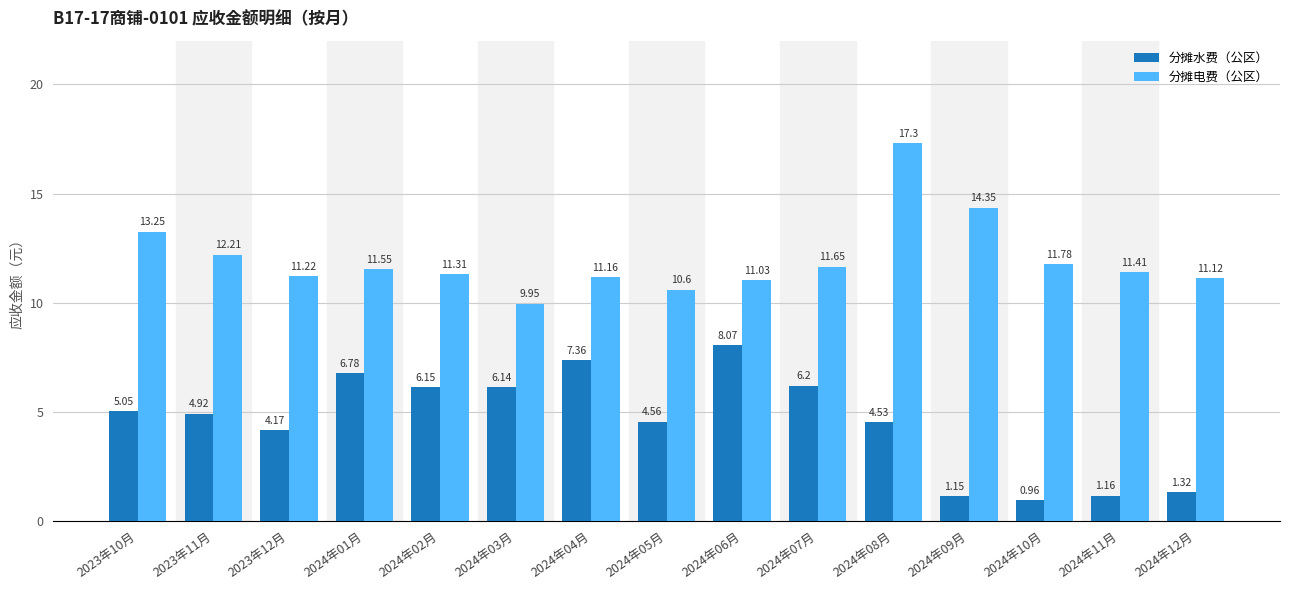

Rank the categories by 分摊水费（公区） value from lowest to highest.

2024年10月, 2024年09月, 2024年11月, 2024年12月, 2023年12月, 2024年08月, 2024年05月, 2023年11月, 2023年10月, 2024年03月, 2024年02月, 2024年07月, 2024年01月, 2024年04月, 2024年06月